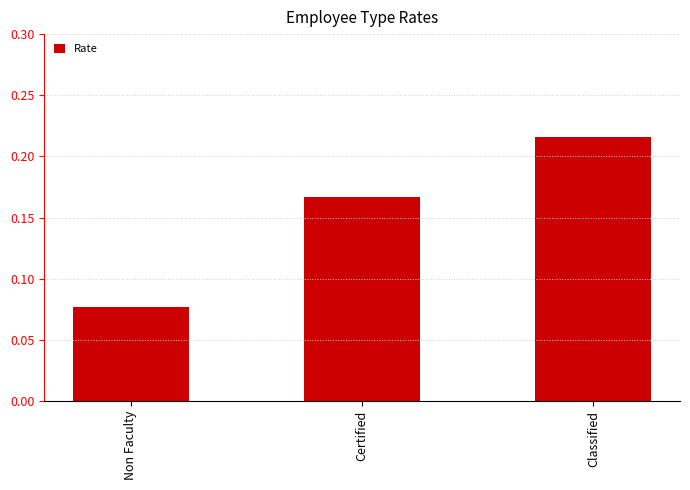

Count the values in the range 0 to 1.

3